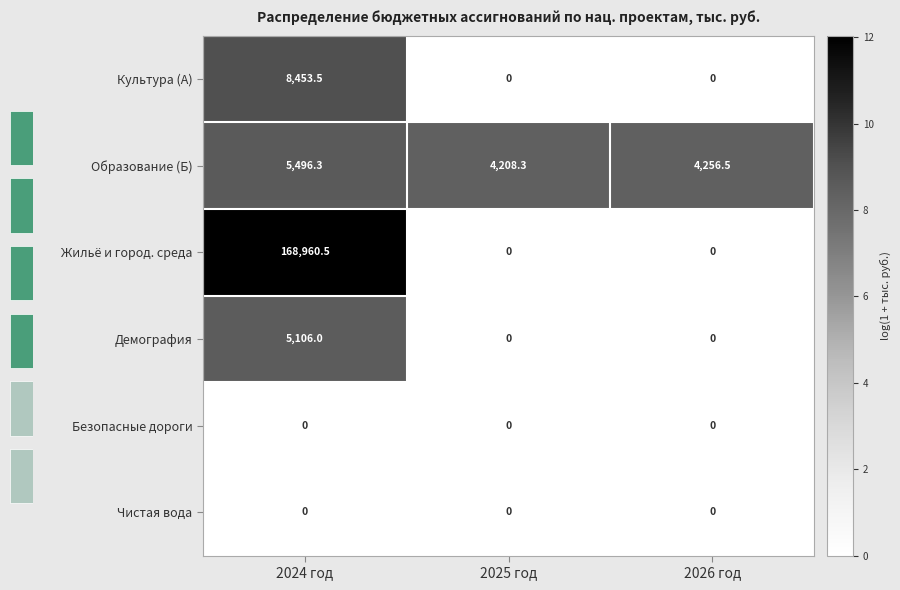

Is the value of Демография at 2024 год greater than the value of Культура (А) at 2024 год?

No